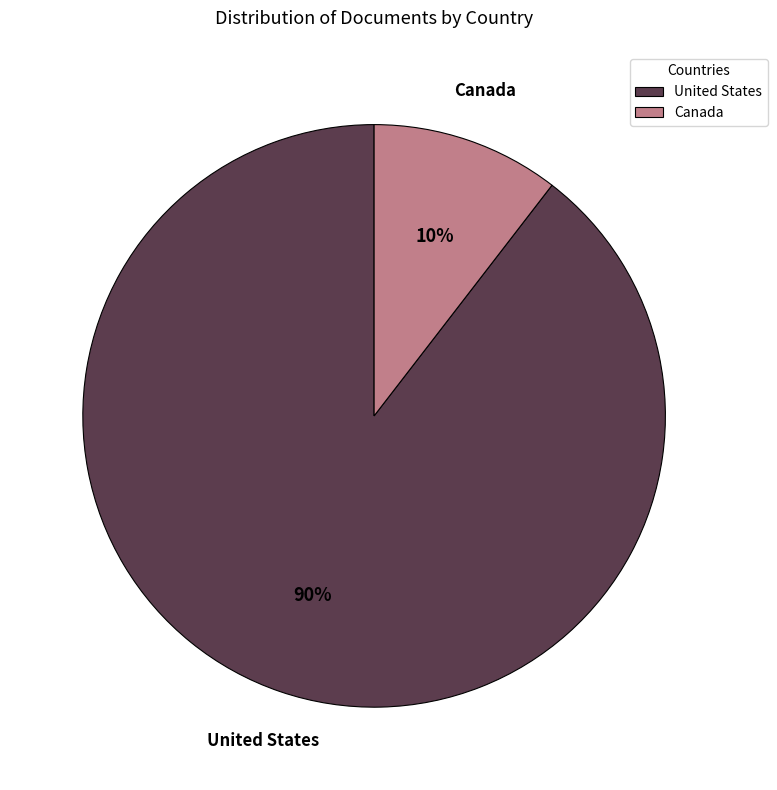

Is the sum of United States and Canada greater than half?

Yes